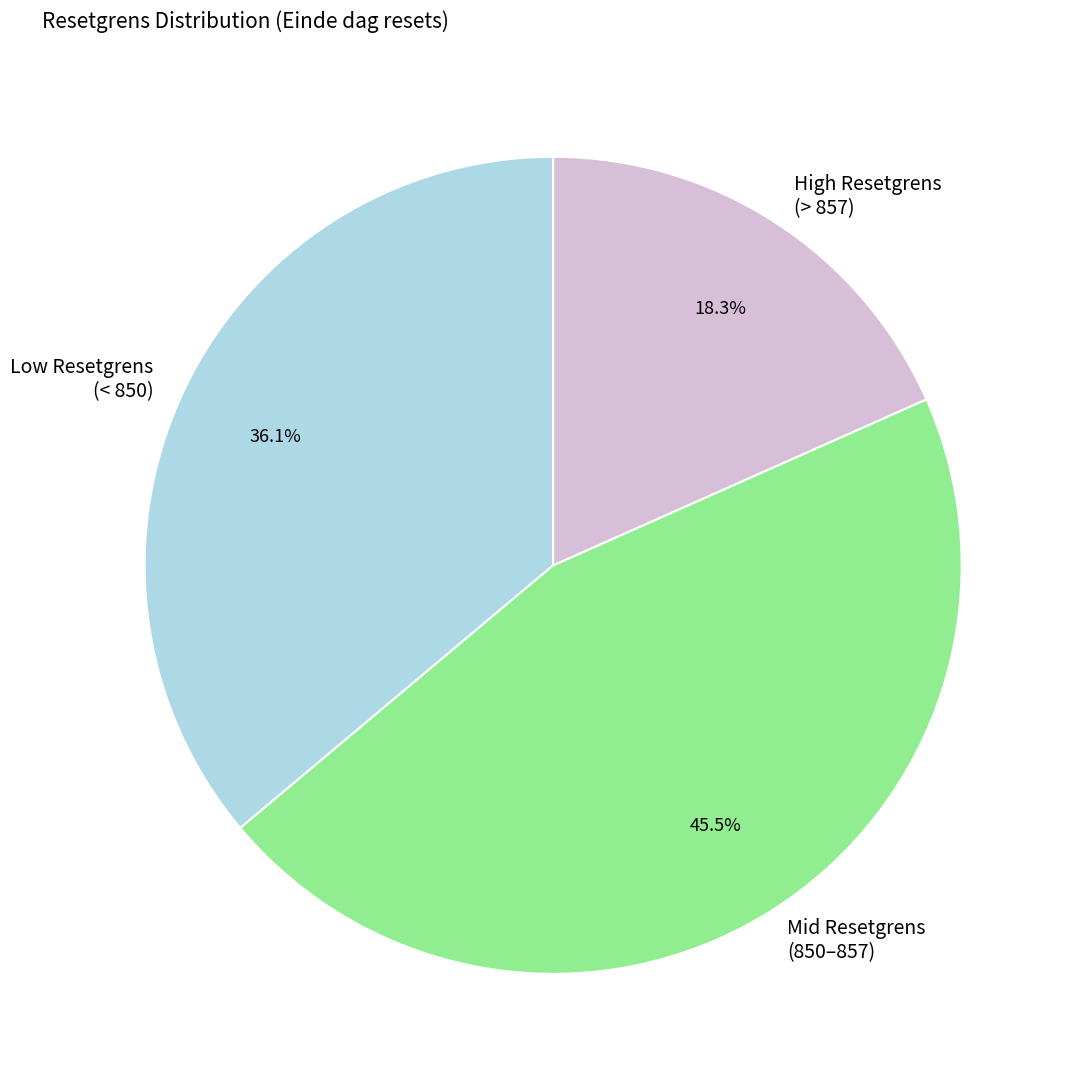

What is the total percentage of Low Resetgrens (< 850) and High Resetgrens (> 857)?

54.5%